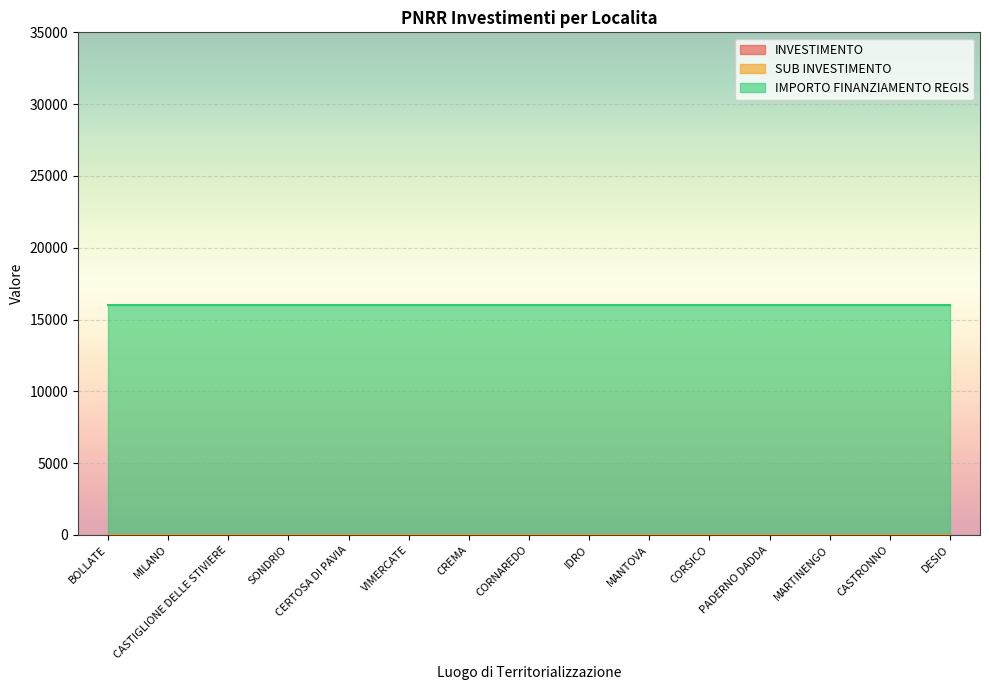

Reading left to right, transcribe all the data shown in this chart.

INVESTIMENTO: 3.2	3.2	3.2	3.2	3.2	3.2	3.2	3.2	3.2	3.2	3.2	3.2	3.2	3.2	3.2
SUB INVESTIMENTO: 3.2	3.2	3.2	3.2	3.2	3.2	3.2	3.2	3.2	3.2	3.2	3.2	3.2	3.2	3.2
IMPORTO FINANZIAMENTO REGIS: 16000.0	16000.0	16000.0	16000.0	16000.0	16000.0	16000.0	16000.0	16000.0	16000.0	16000.0	16000.0	16000.0	16000.0	16000.0